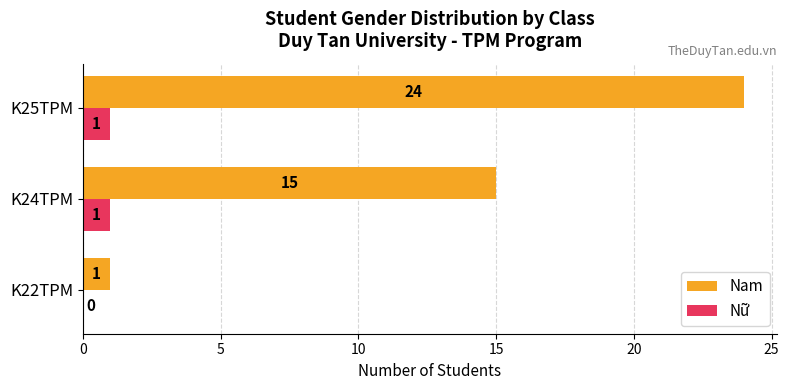

The value of Nữ at K22TPM is 0. True or false?

True